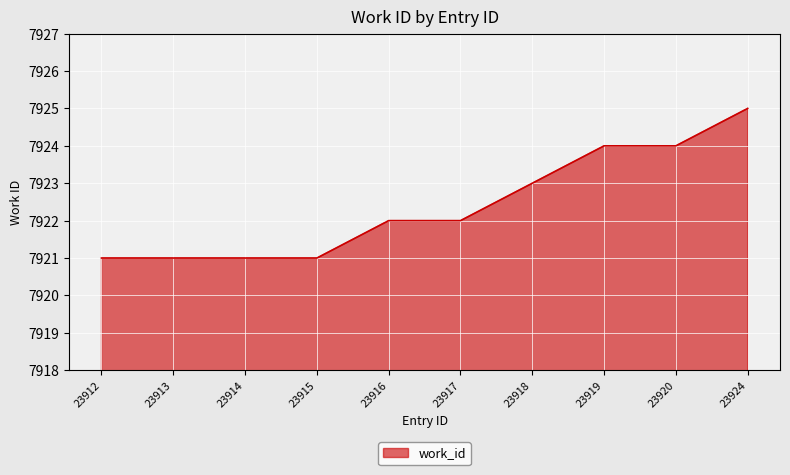

How many categories are shown in the chart?

10